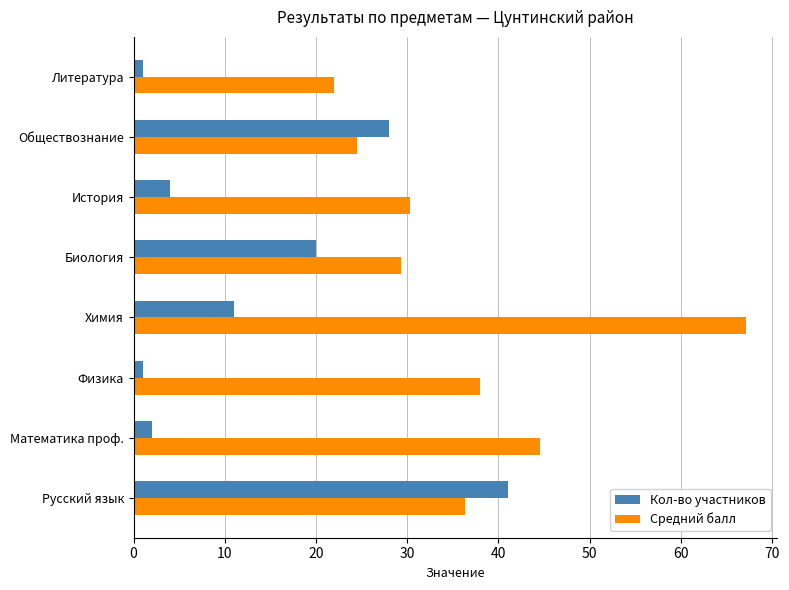

Which label corresponds to the largest value in the chart?

Химия